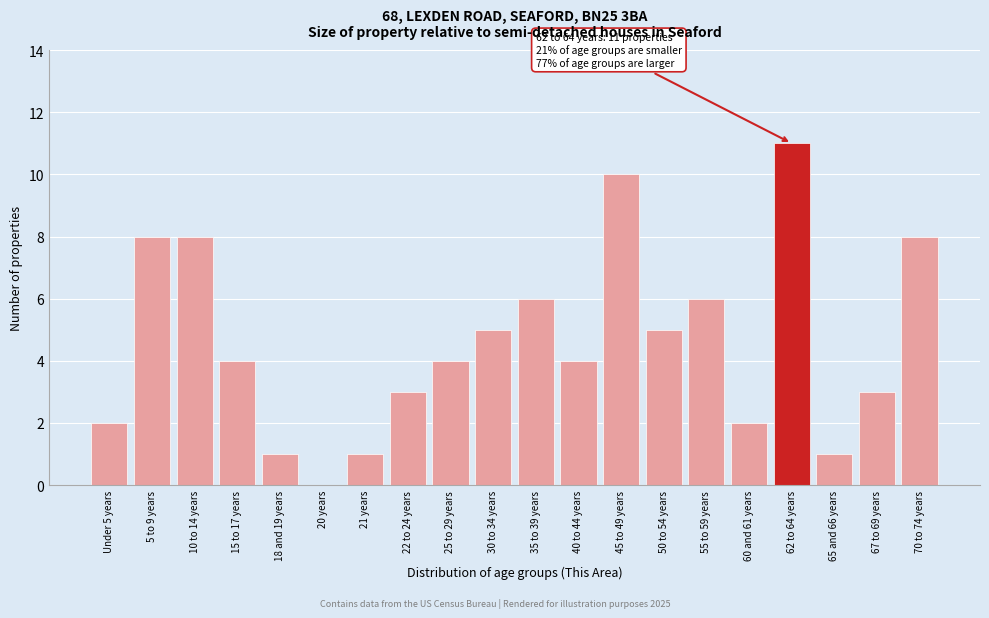

Reading right to left, what are all the values shown in this chart?

70 to 74 years=8	67 to 69 years=3	65 and 66 years=1	62 to 64 years=11	60 and 61 years=2	55 to 59 years=6	50 to 54 years=5	45 to 49 years=10	40 to 44 years=4	35 to 39 years=6	30 to 34 years=5	25 to 29 years=4	22 to 24 years=3	21 years=1	20 years=0	18 and 19 years=1	15 to 17 years=4	10 to 14 years=8	5 to 9 years=8	Under 5 years=2